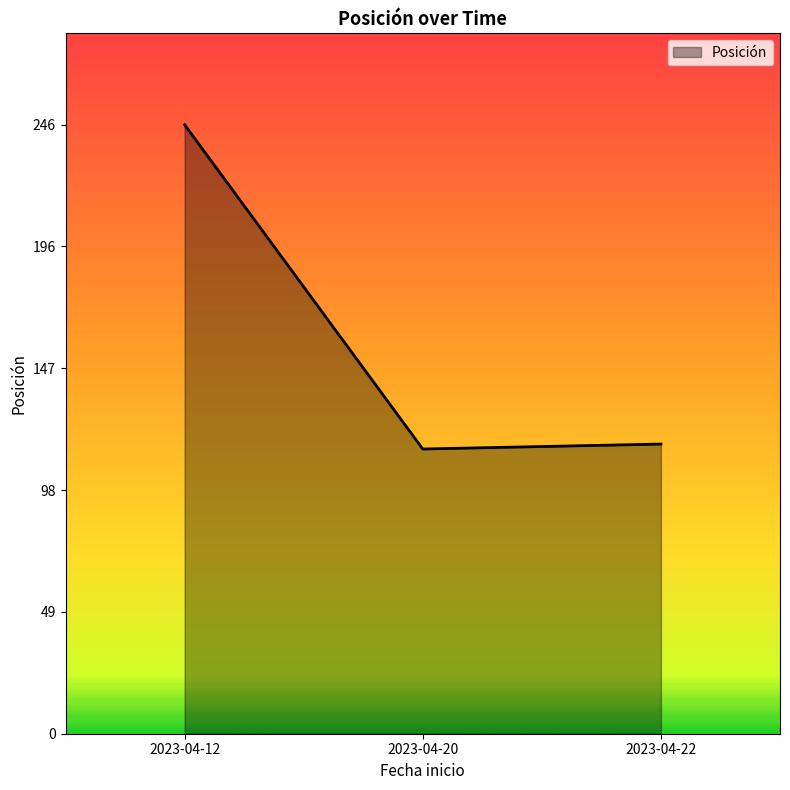

What is the difference between the maximum and second lowest values?

129